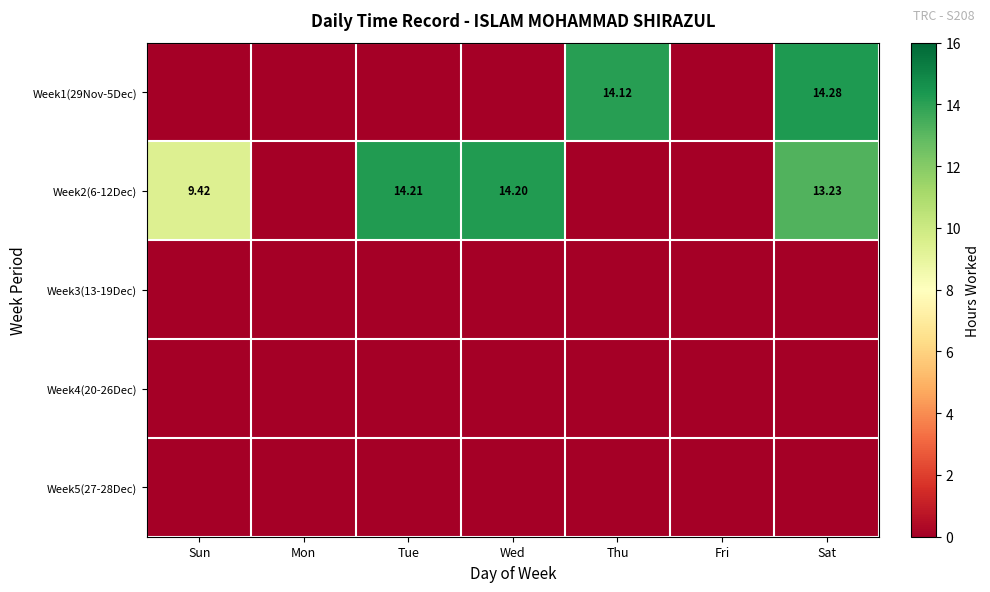

The Week5(27-28Dec) series shows 0.0 at Fri. True or false?

True